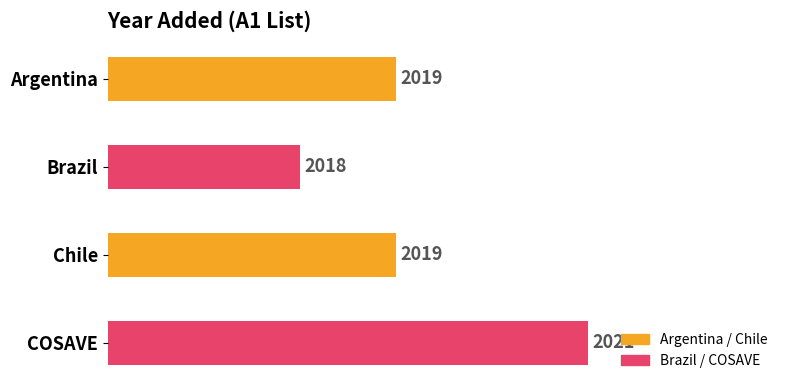

What is the sum of all values?

8077